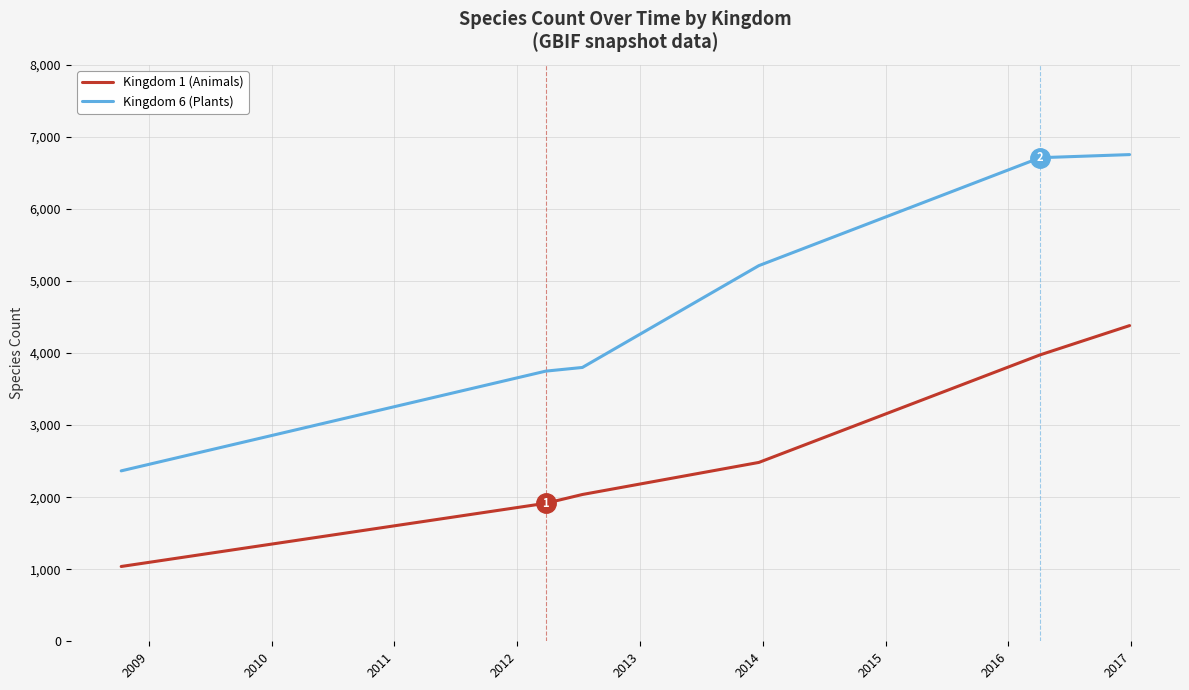

Which series has the widest spread of values?

Kingdom 6 (Plants)